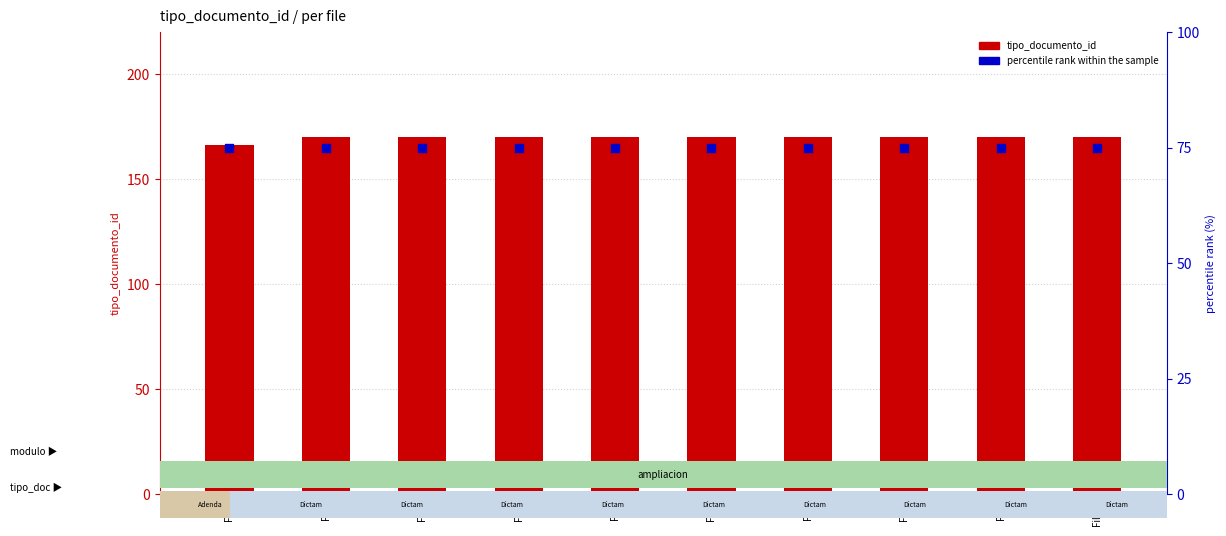

Which series has the largest Y range (max minus min)?

tipo_documento_id